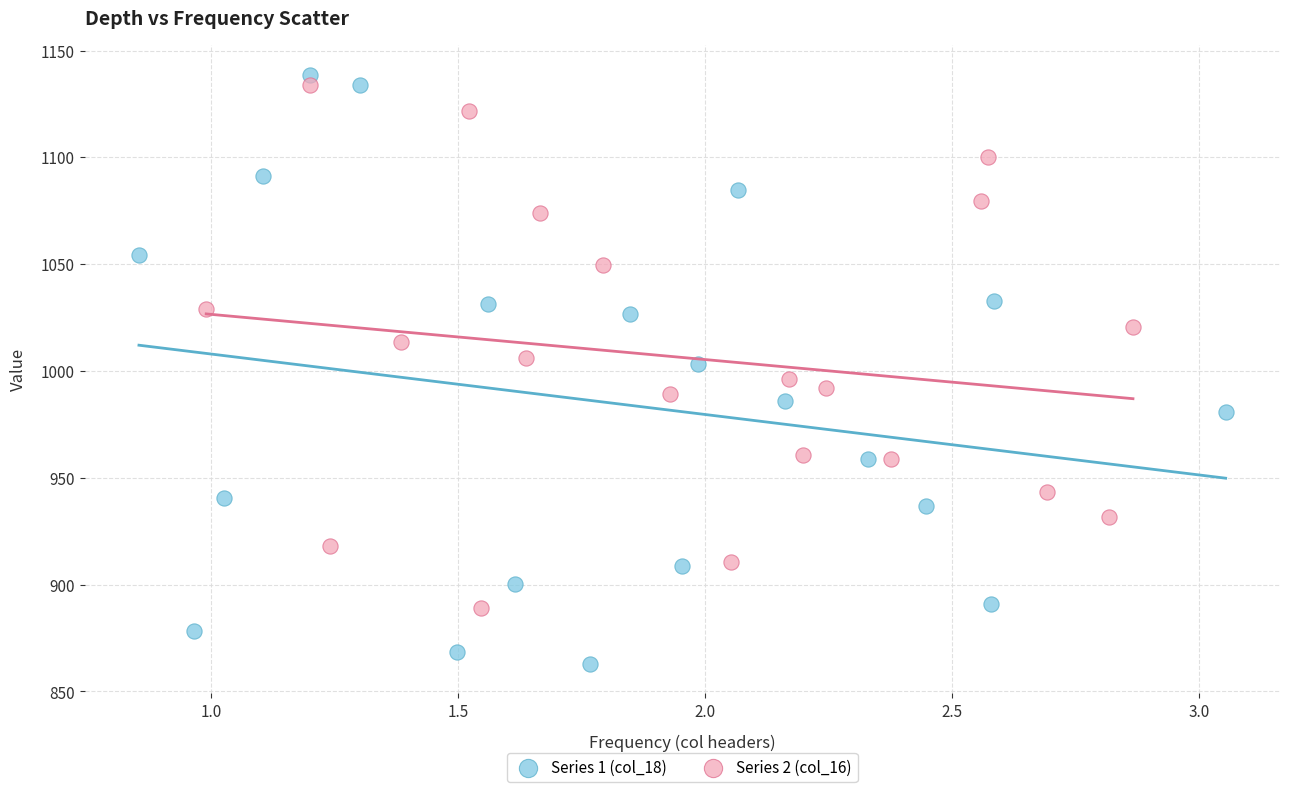

Which series has the largest Y range (max minus min)?

Series 1 (col_18)